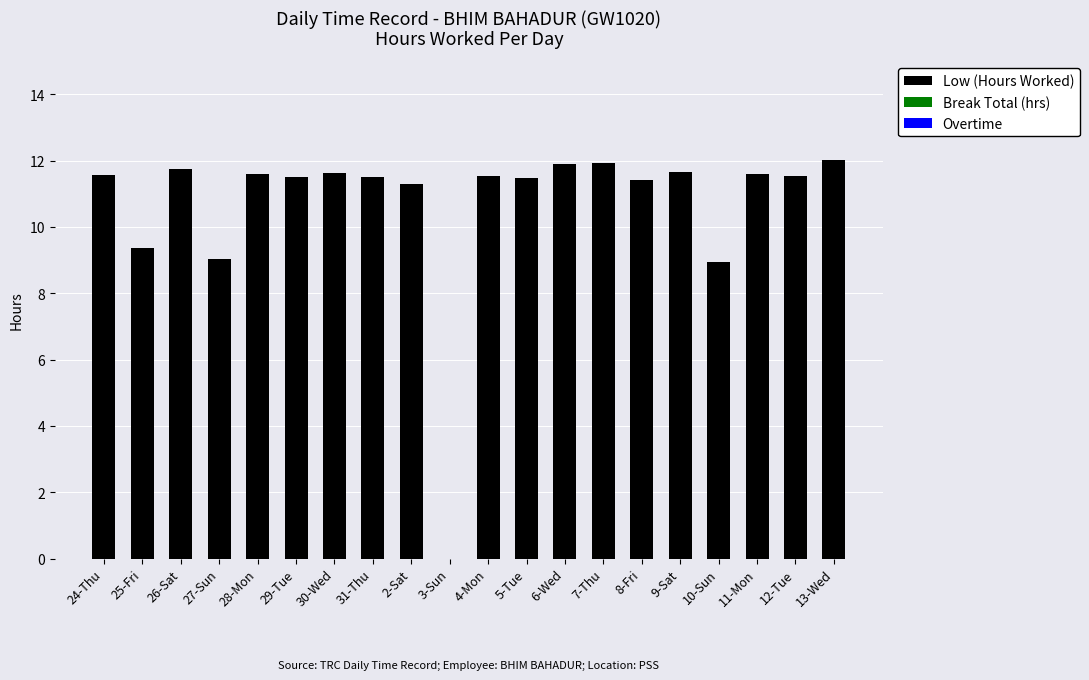

Is it true that the value at 4-Mon is 17.8?

False